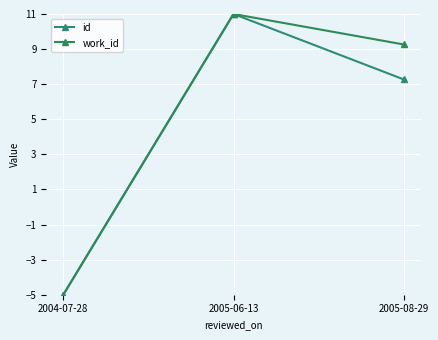

Reading right to left, transcribe all the data shown in this chart.

id: 2005-08-29=7.3	2005-06-13=11.0	2004-07-28=-5.0
work_id: 2005-08-29=9.3	2005-06-13=11.0	2004-07-28=-5.0